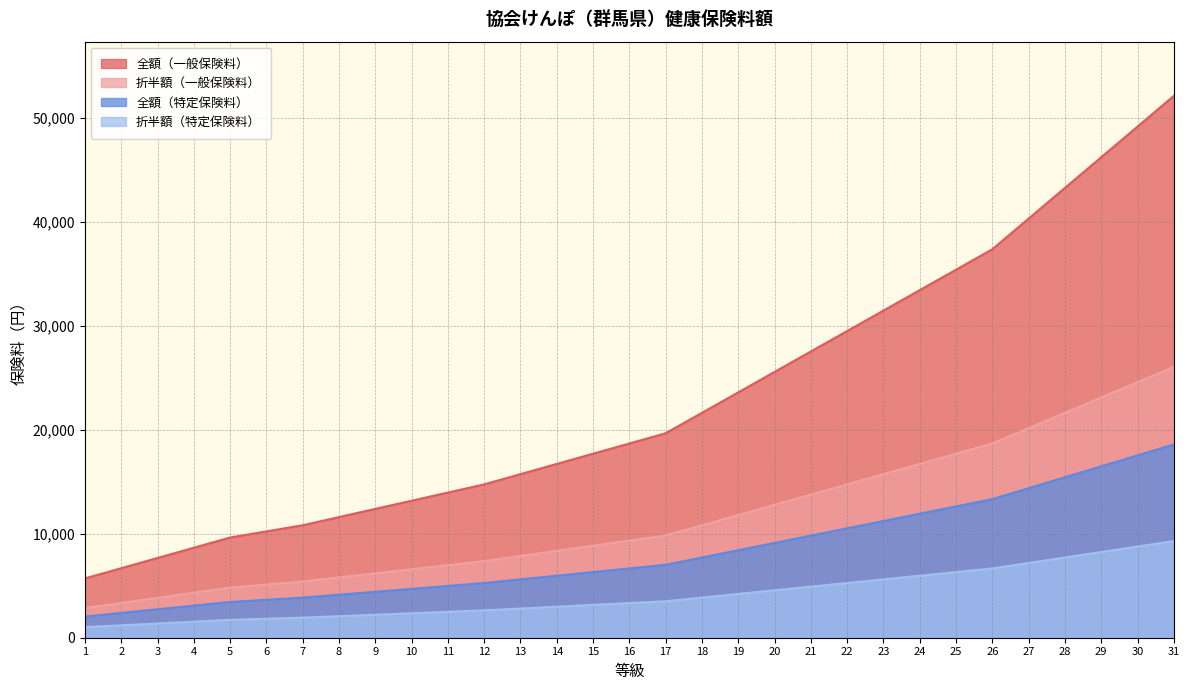

What is the difference between the 全額（一般保険料） values at 6 and 15?

7478.4